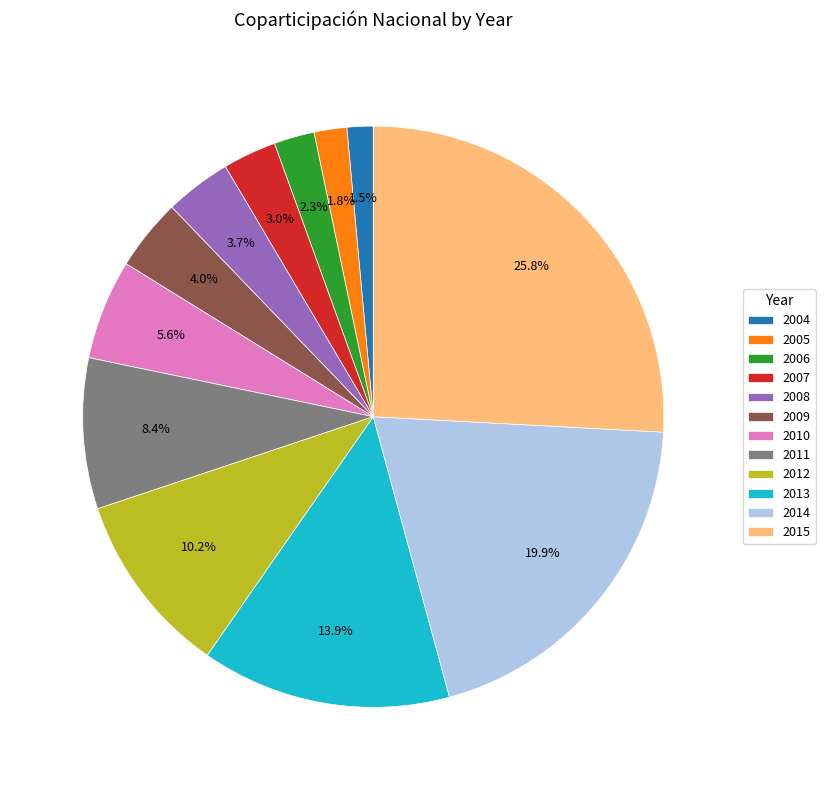

Between 2007 and 2015, which is larger?

2015